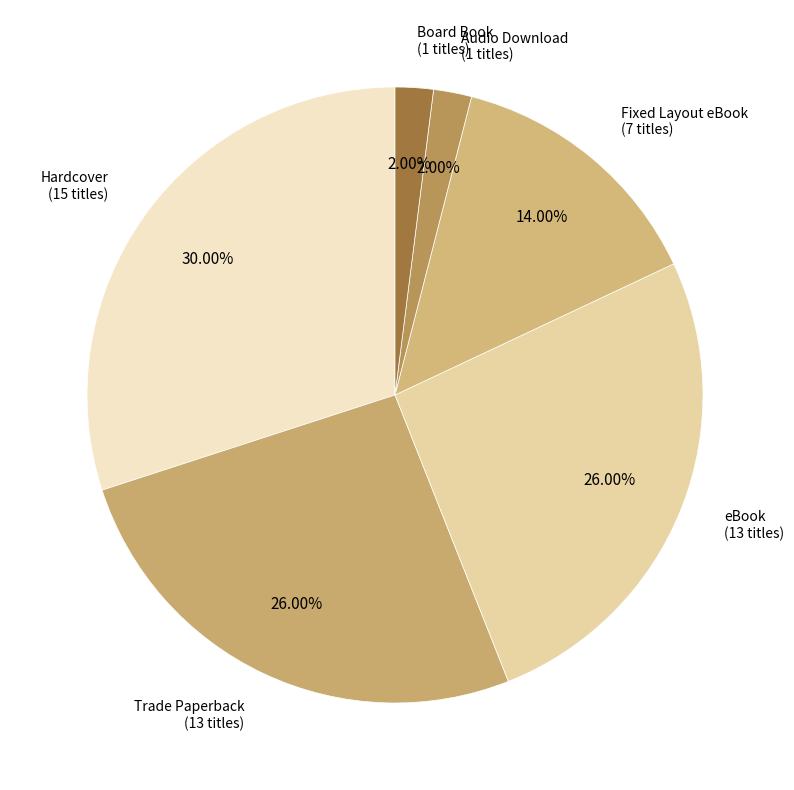

What is the ratio of the value at Fixed Layout eBook to the value at eBook?

0.5